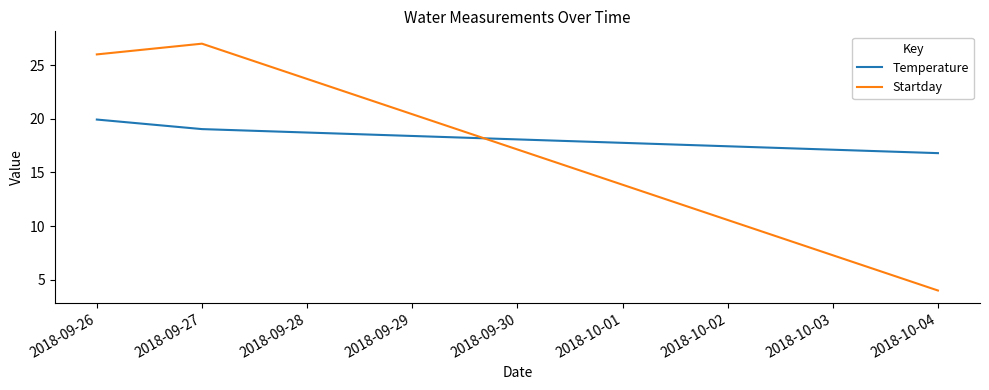

What position from the right is 2018-10-04?

1